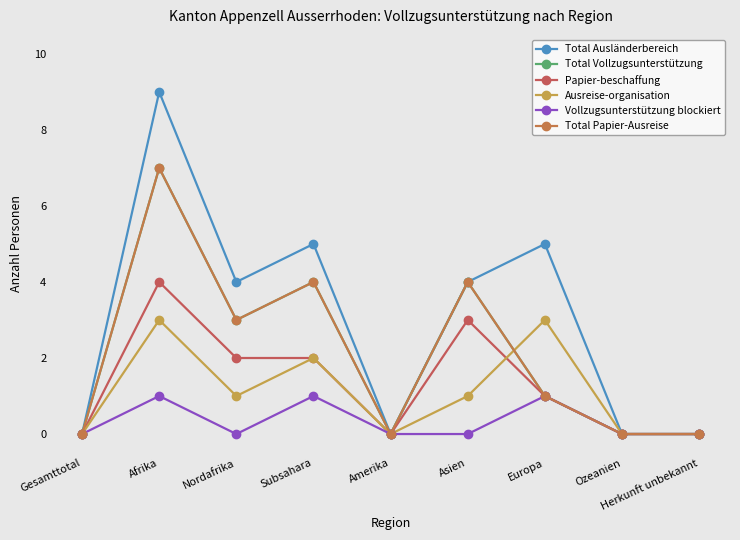

Which series has the widest spread of values?

Total Ausländerbereich